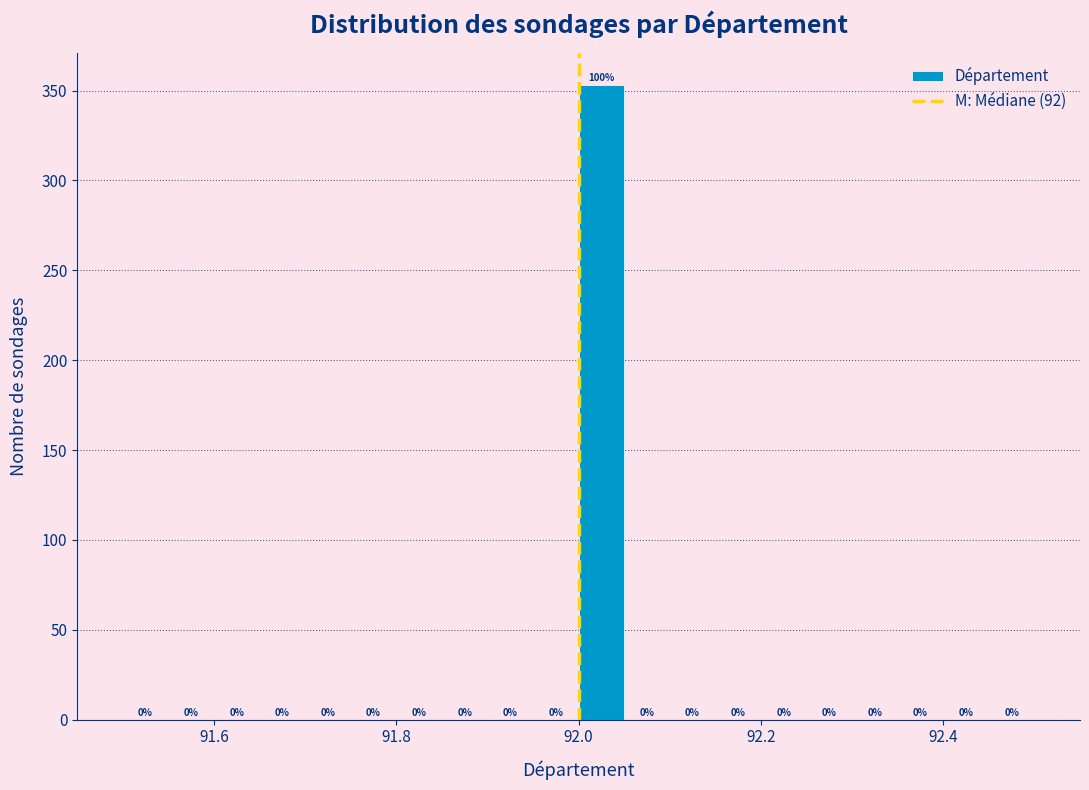

Around what value on the x-axis is the tallest bar? Give the approximate position of its centre, as read against the axis.

92.02